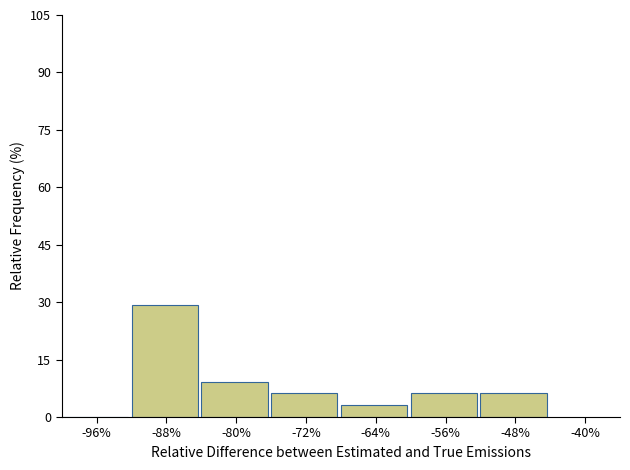

Reading left to right, transcribe this chart: for each bar, give the range it covers on the x-axis and its height. The values are not printed on the chart, so give them approximately, as read against the axis.

-100 to -92: 0
-92 to -84: 30
-84 to -76: 10
-76 to -68: 6
-68 to -60: 4
-60 to -52: 6
-52 to -44: 6